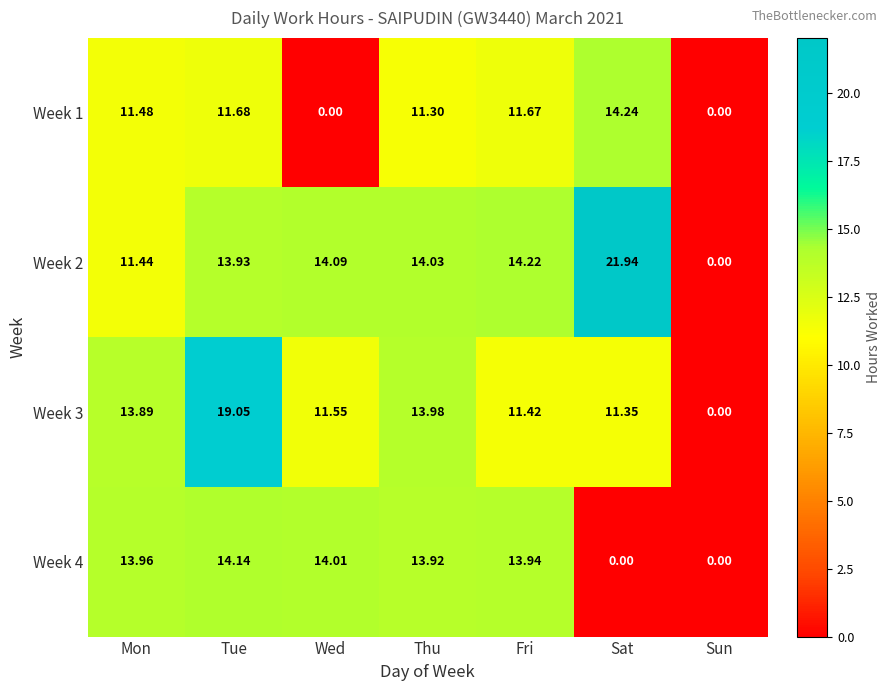

At which category does the chart reach its peak across all series?

Sat